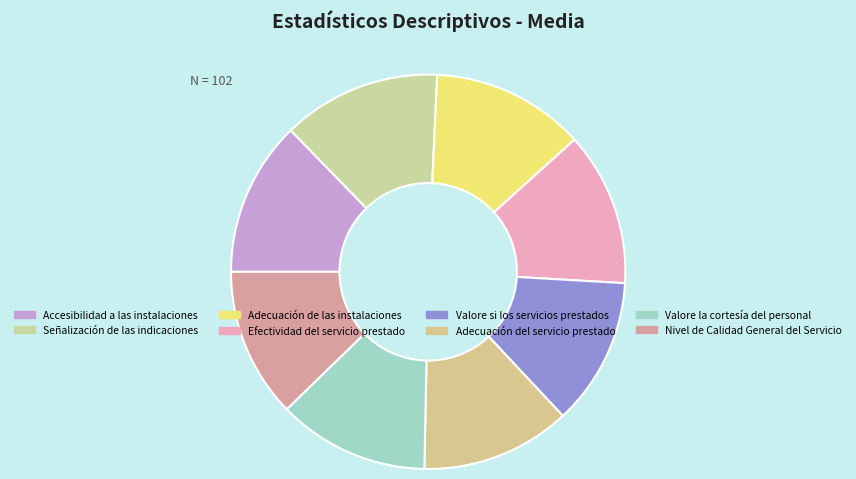

What percentage is NOT represented by Efectividad del servicio prestado?

87.4%